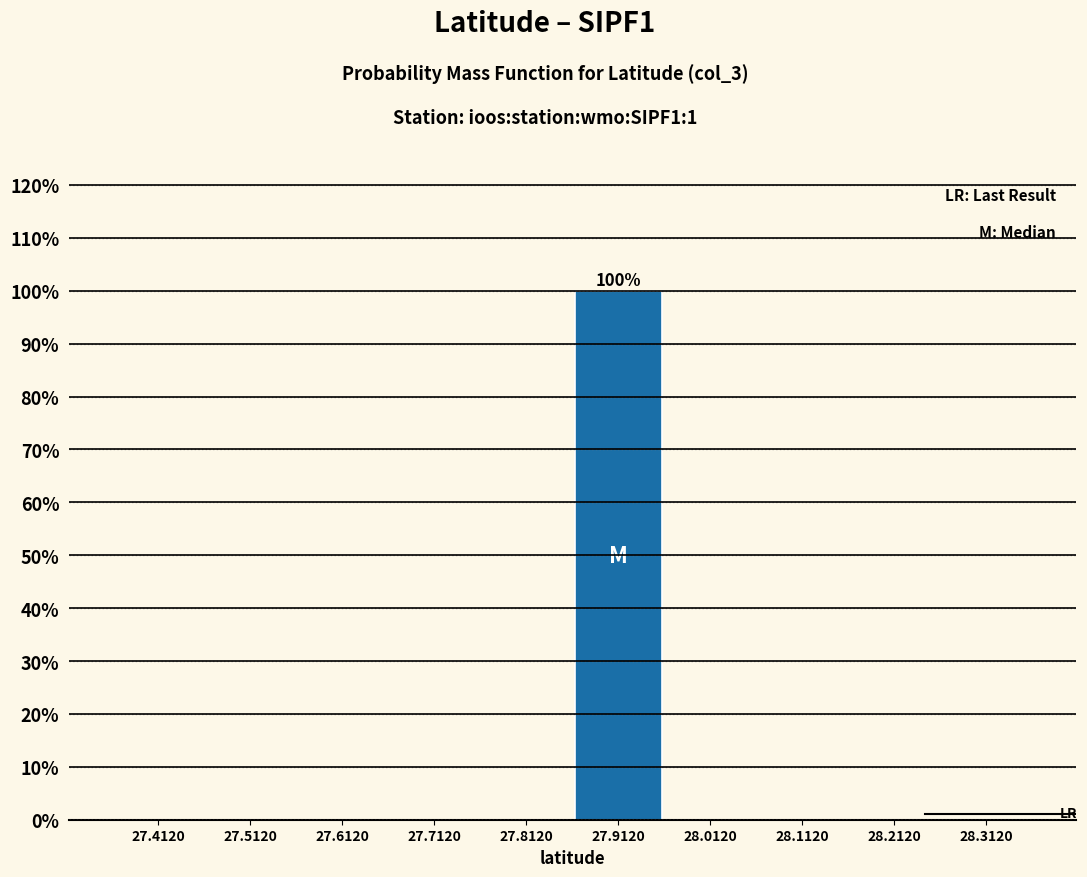

Over which range of the x-axis is the bar tallest?

27.862 to 27.962